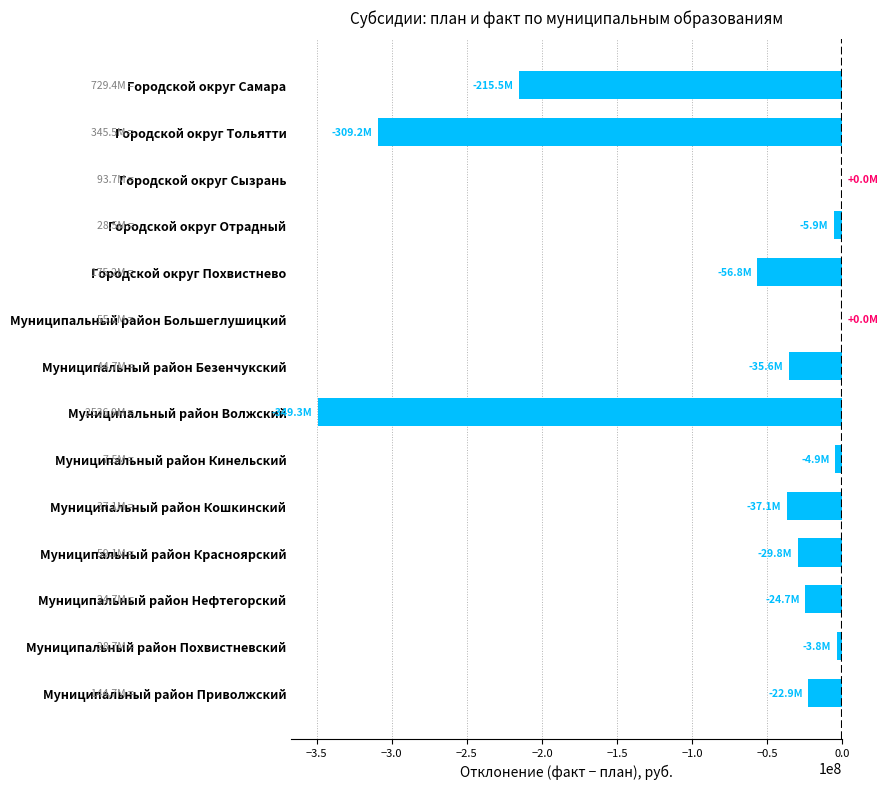

Where is the data nearest to the value -174668832?

Городской округ Самара